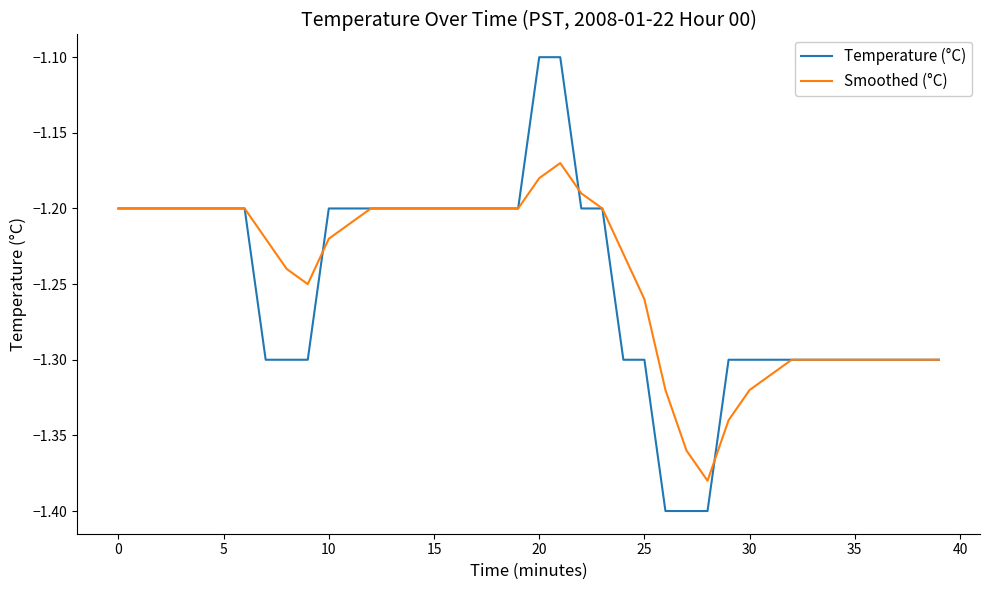

Which series has the largest range (max minus min)?

Temperature (°C)